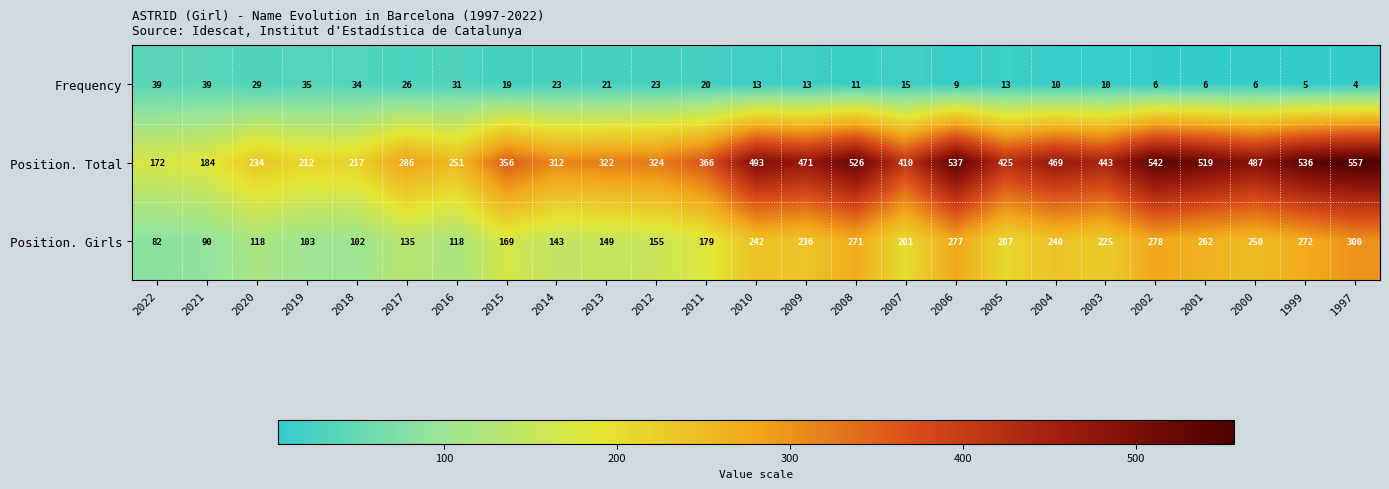

At how many categories does at least one series exceed 41?

25